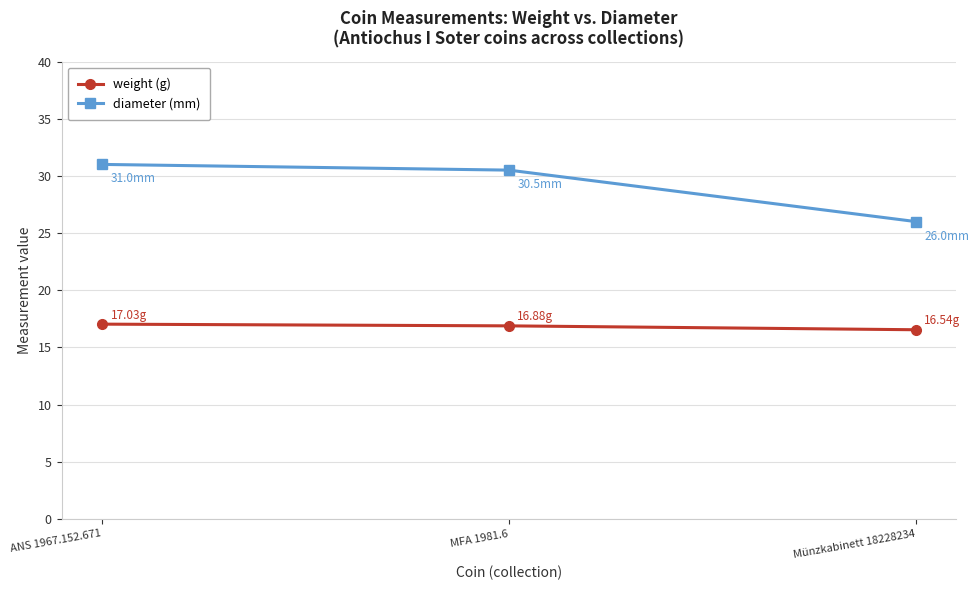

What is the difference between the highest and lowest values at MFA 1981.6?

13.6